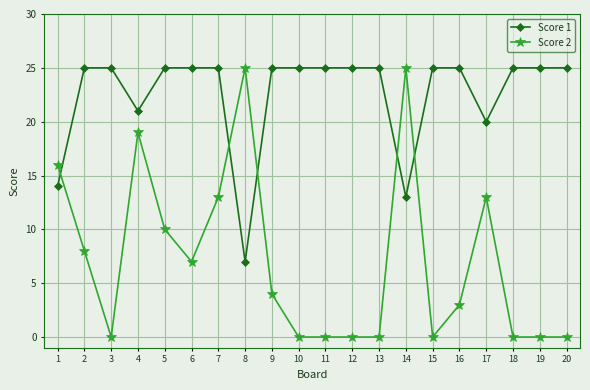

How many values in the Score 2 series are below 4?

10